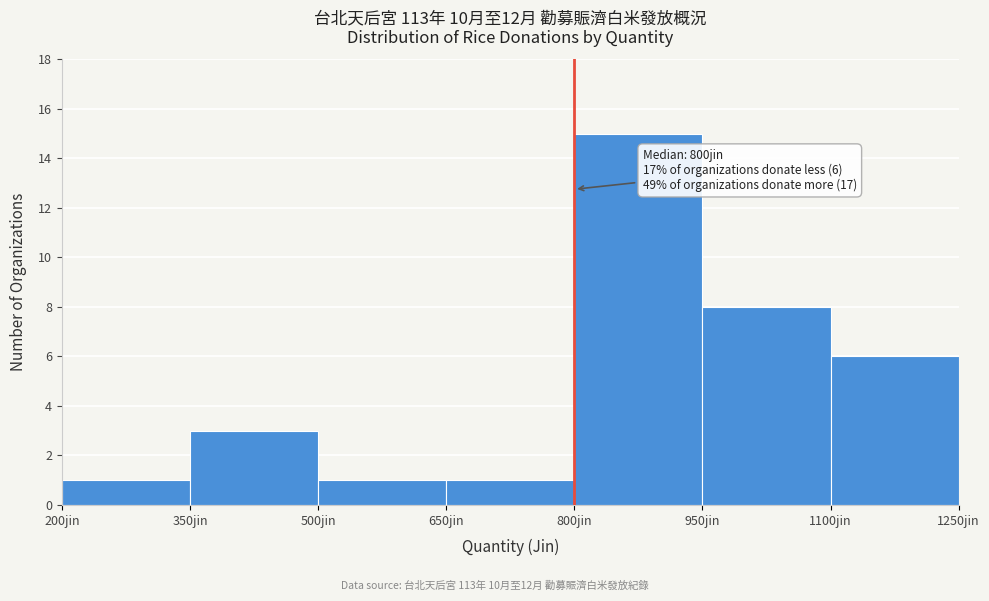

Which range on the x-axis has the tallest bar?

800 to 950